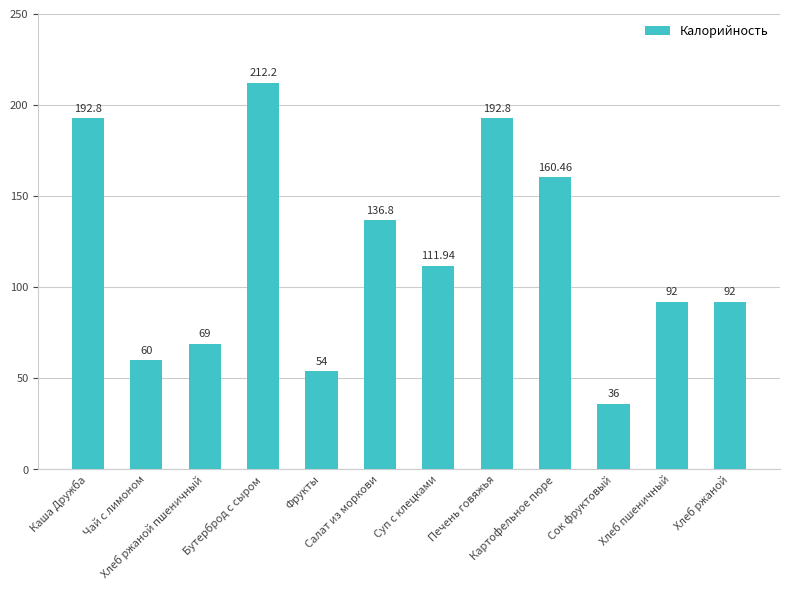

True or false: the data shows 47.7 at Сок фруктовый.

False